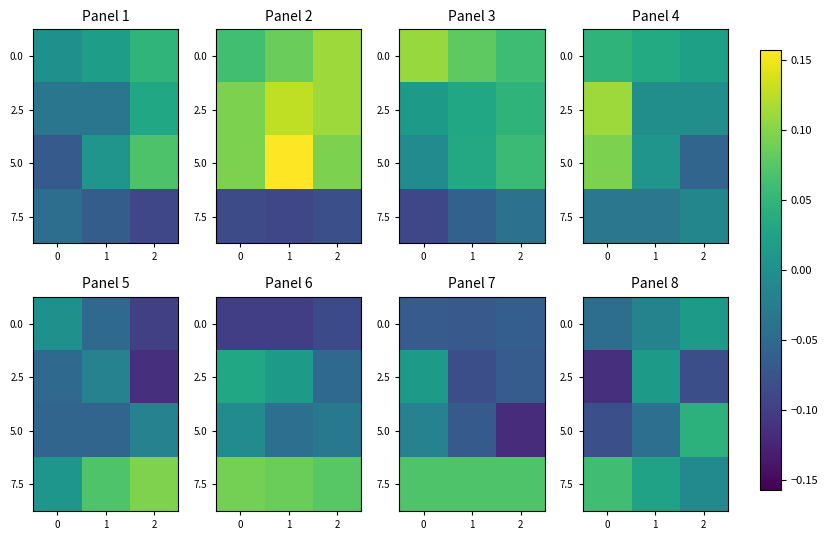

Which series has the largest total across all categories?

7.5